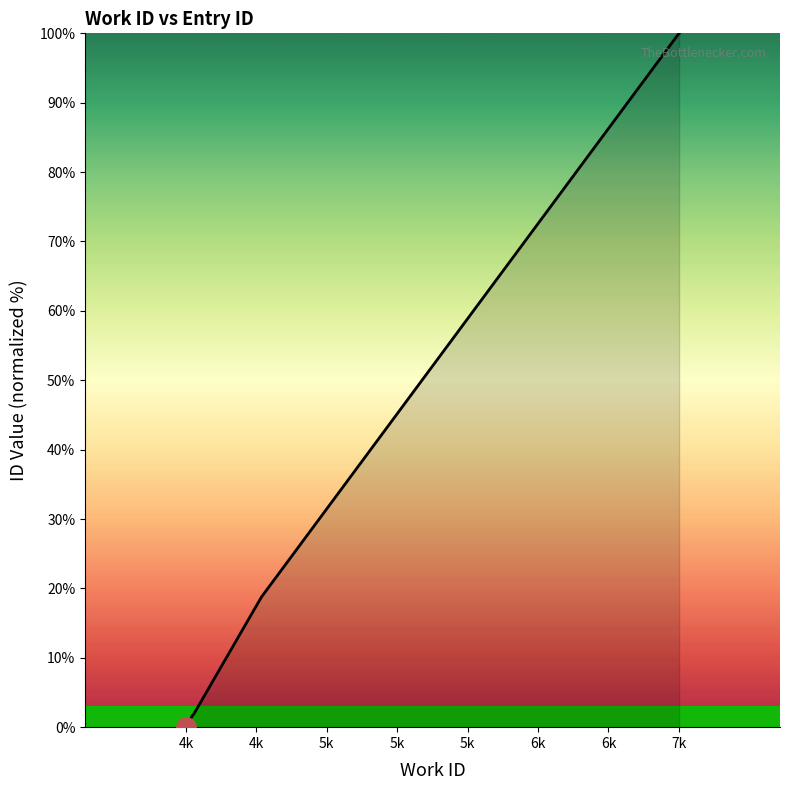

The chart shows a value of 12.5 at 7k. True or false?

False